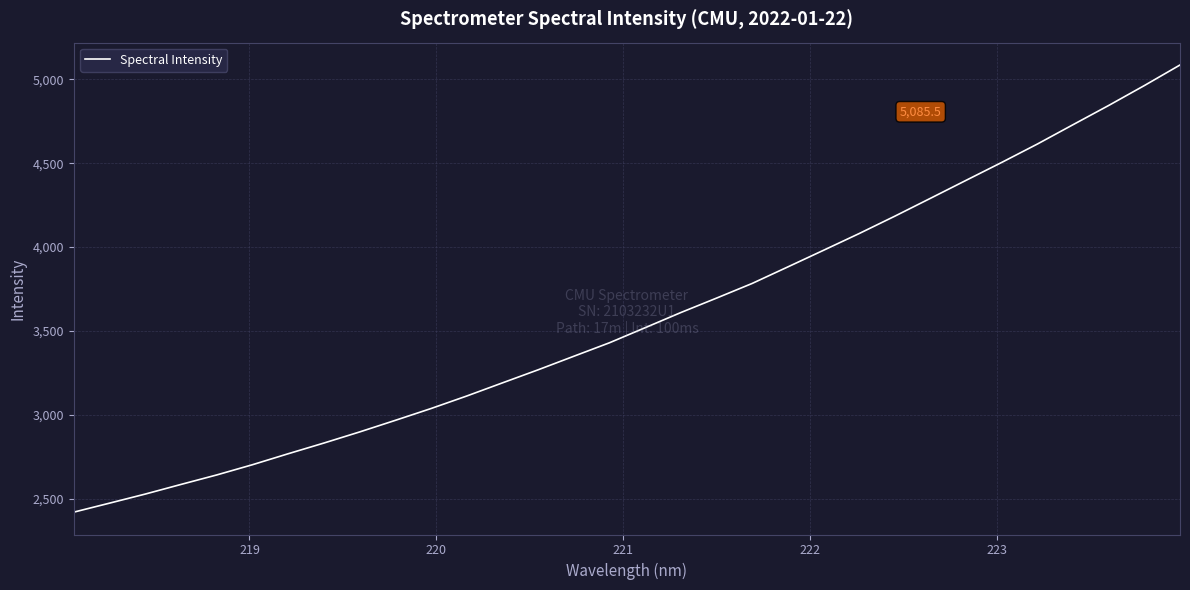

What is the minimum value shown in the chart?

2419.0